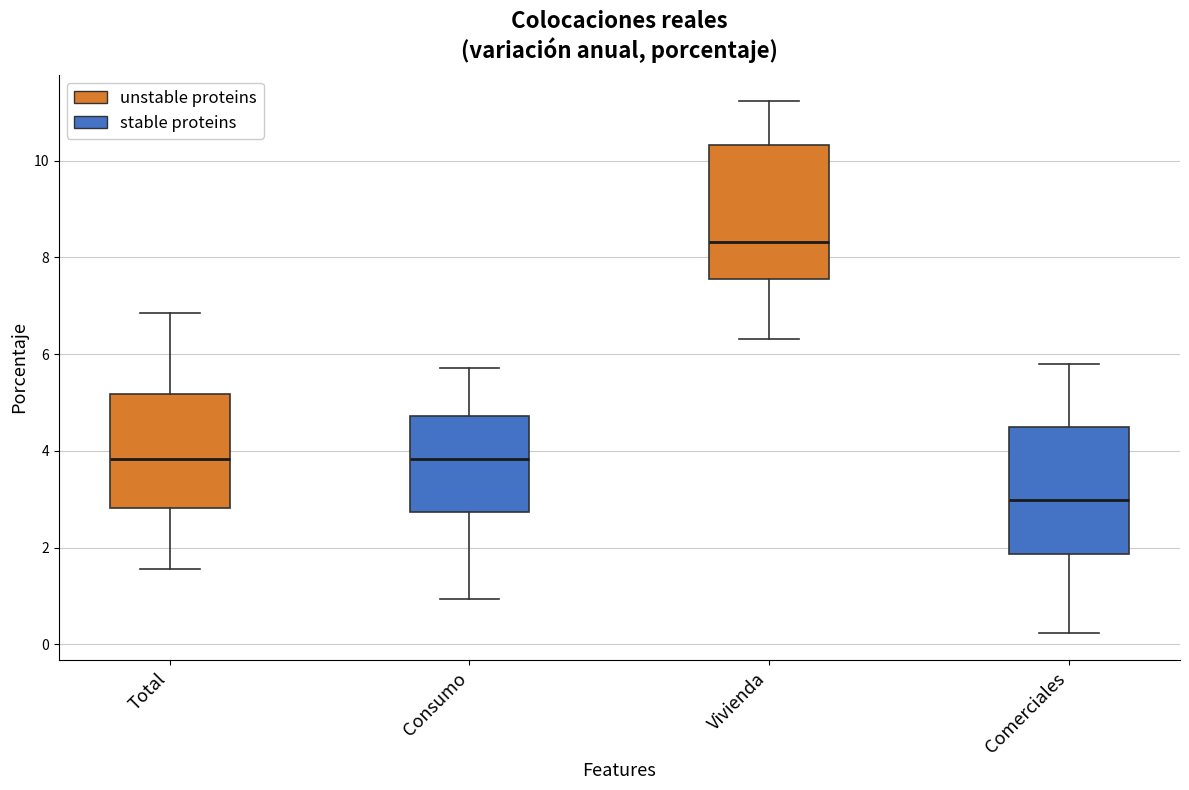

Reading left to right, transcribe this box plot: for each box, give where its median line is, the range the box spans, and where its two whiskers end, as read against the y-axis. The values are not printed on the chart, so give them approximately, as read against the axis.

Total: median 3.8, box 2.8 to 5.2, whiskers 1.6 to 6.8
Consumo: median 3.8, box 2.8 to 4.8, whiskers 1.0 to 5.8
Vivienda: median 8.4, box 7.6 to 10.4, whiskers 6.4 to 11.2
Comerciales: median 3.0, box 1.8 to 4.4, whiskers 0.2 to 5.8